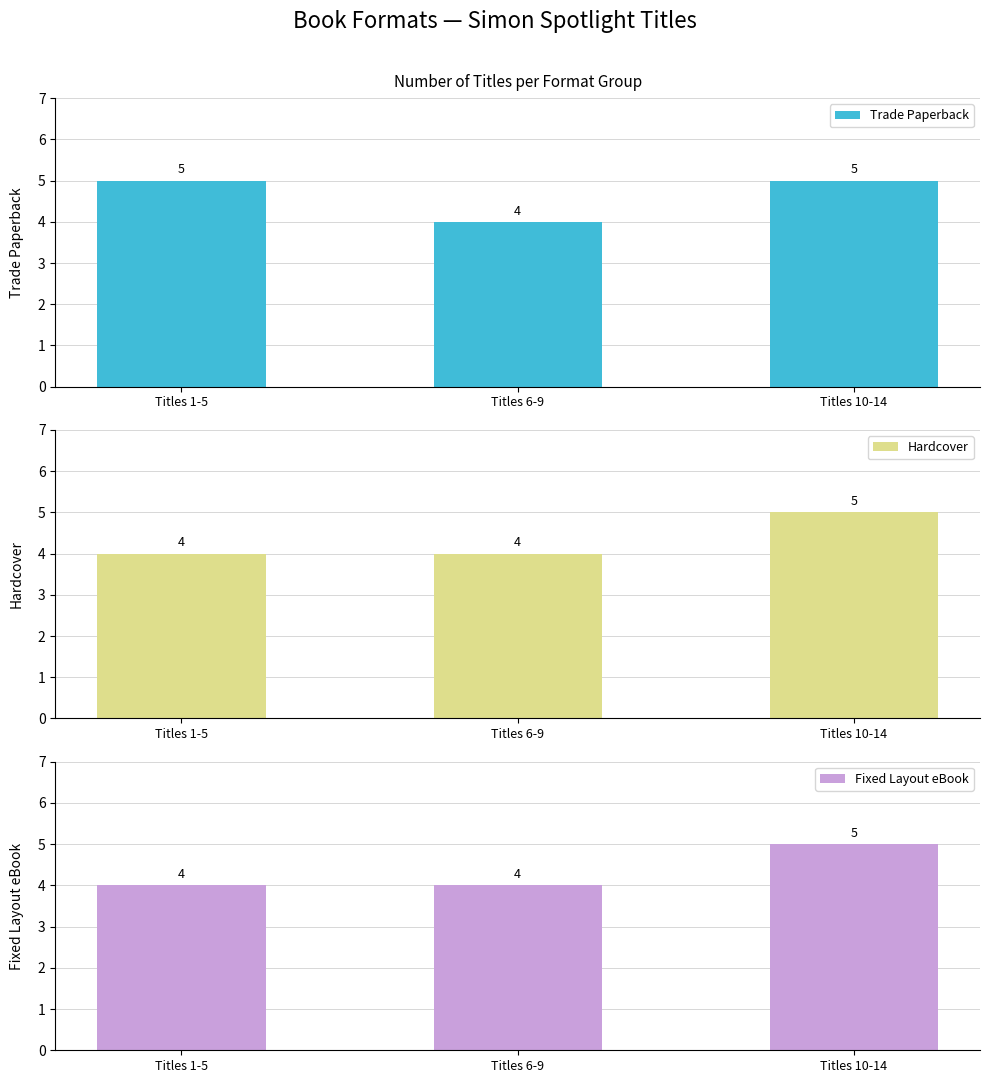

Reading left to right, list all the values displayed in this chart.

Trade Paperback: Titles 1-5=5	Titles 6-9=4	Titles 10-14=5
Hardcover: Titles 1-5=4	Titles 6-9=4	Titles 10-14=5
Fixed Layout eBook: Titles 1-5=4	Titles 6-9=4	Titles 10-14=5